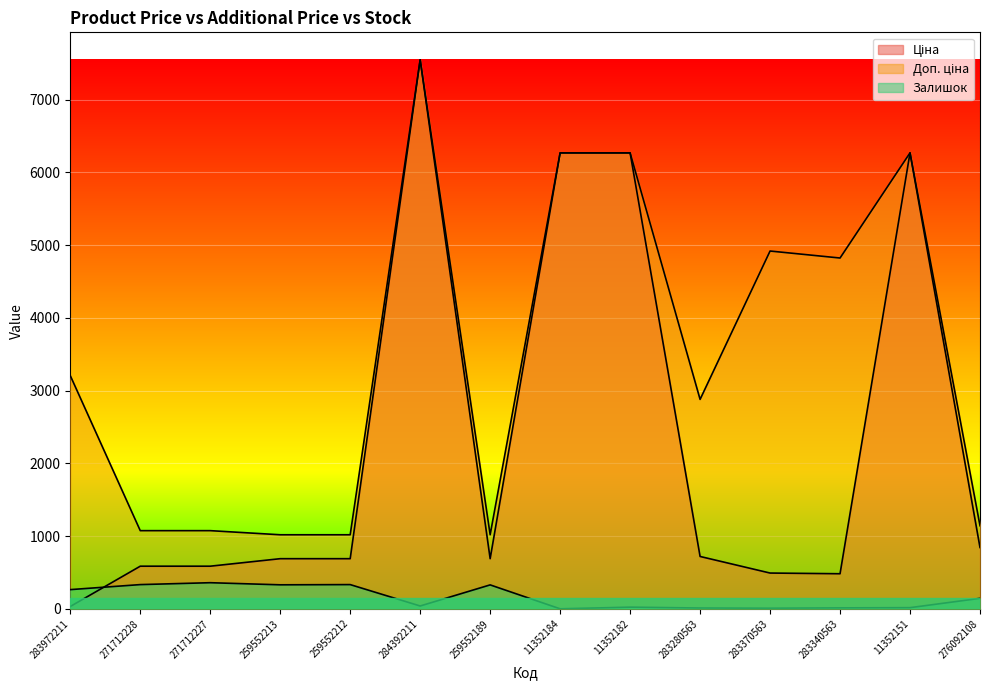

The value of Залишок at 284392211 is 65.8. True or false?

False